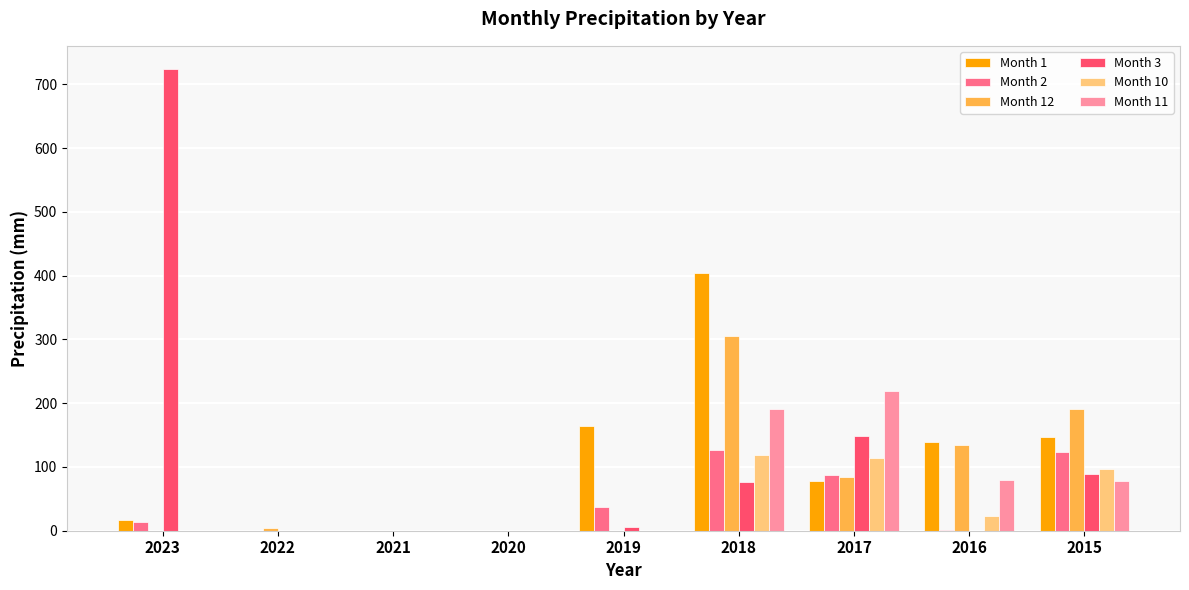

What are all the series names shown in the legend?

Month 1, Month 2, Month 12, Month 3, Month 10, Month 11